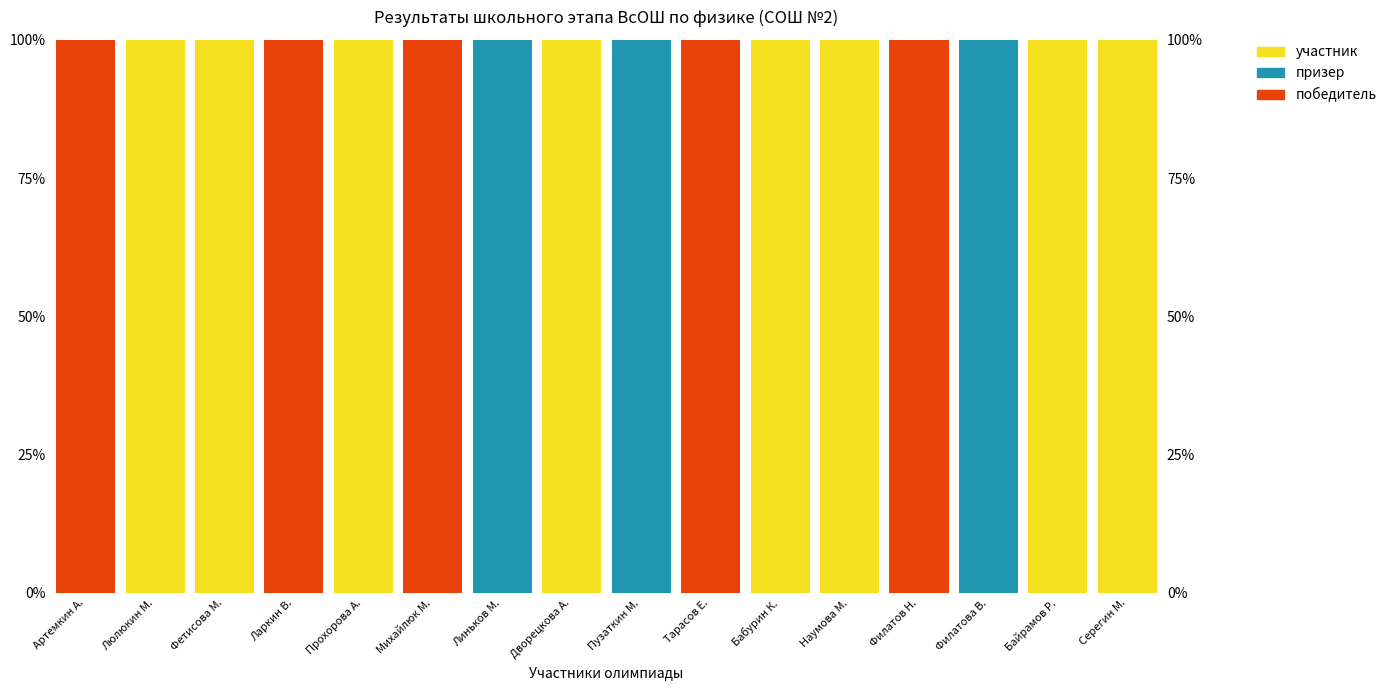

At Михайлюк М., list the series in order from smallest to largest.

участник, призер, победитель